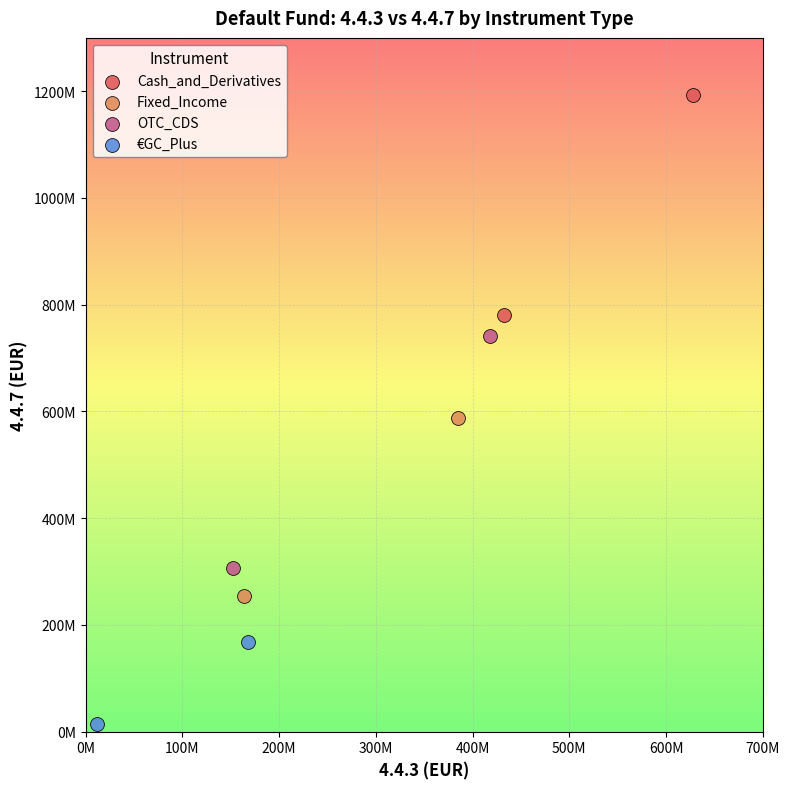

What are all the series names shown in the legend?

Cash_and_Derivatives, Fixed_Income, OTC_CDS, €GC_Plus